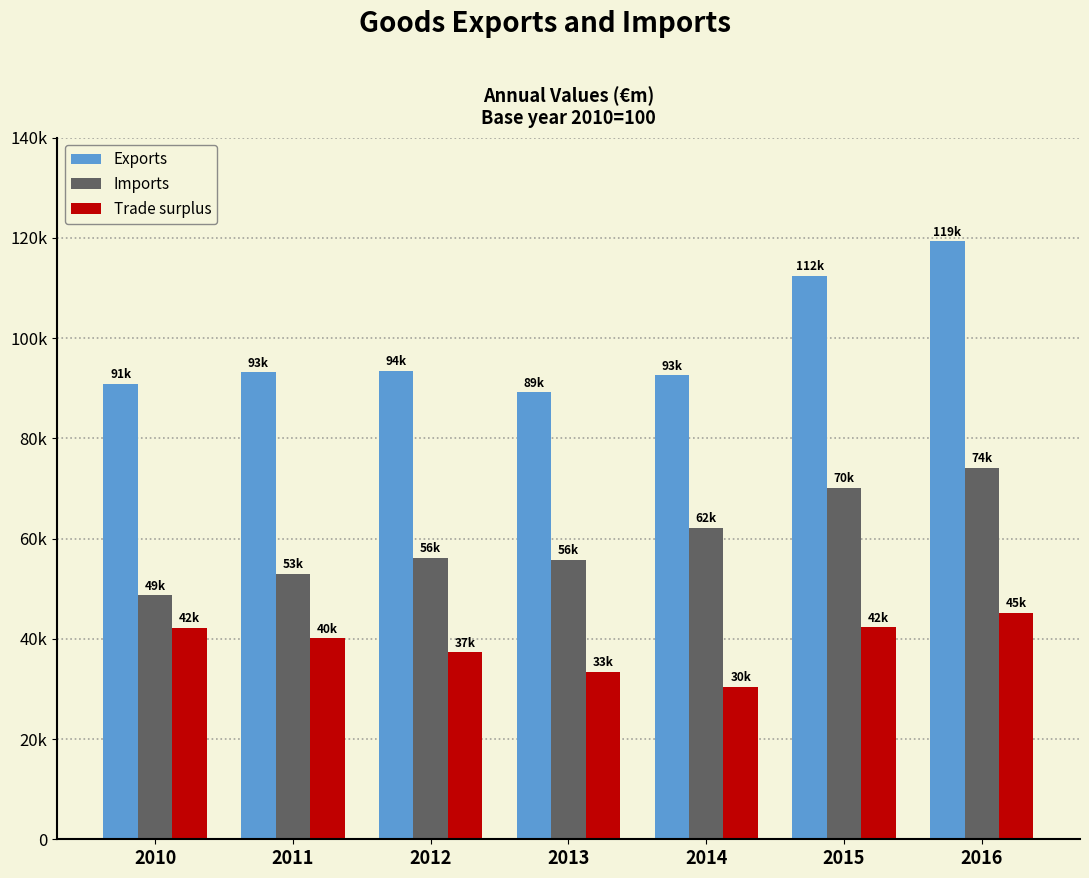

List the labels in order of Trade surplus value, smallest first.

2014, 2013, 2012, 2011, 2010, 2015, 2016